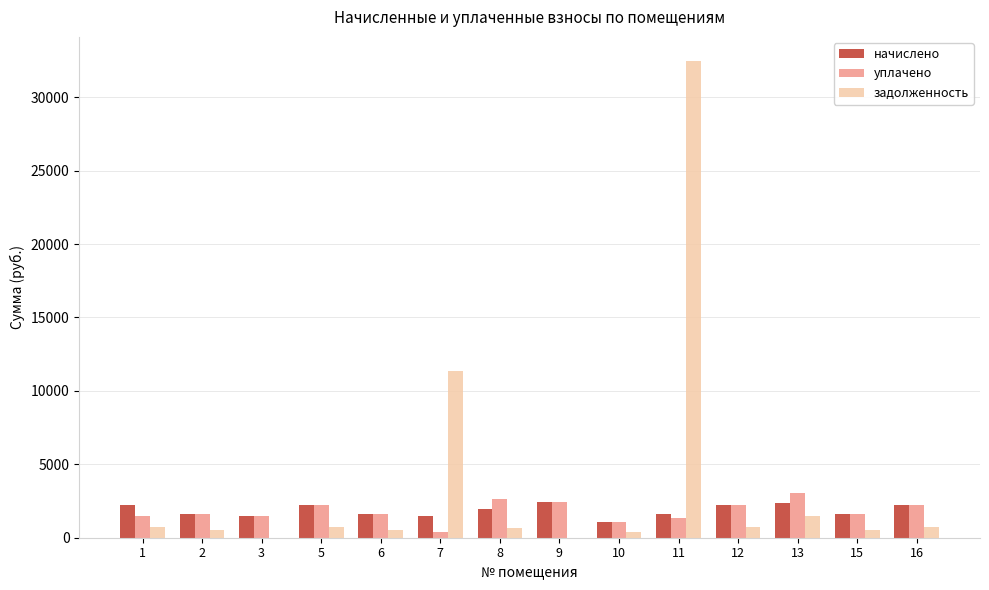

The value of начислено at 1 is 3684.2. True or false?

False